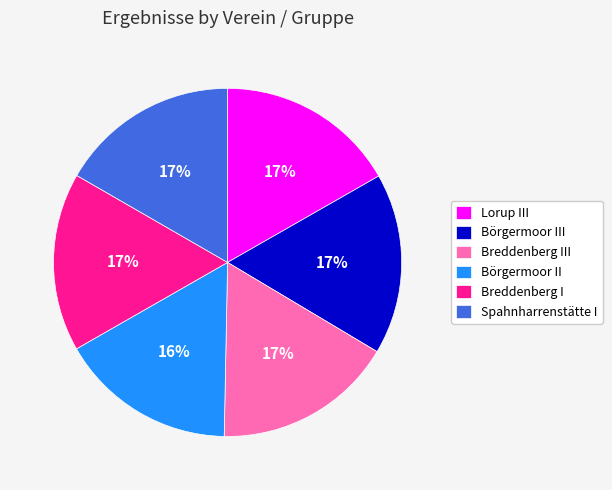

Does Breddenberg III represent more than half of the total?

No